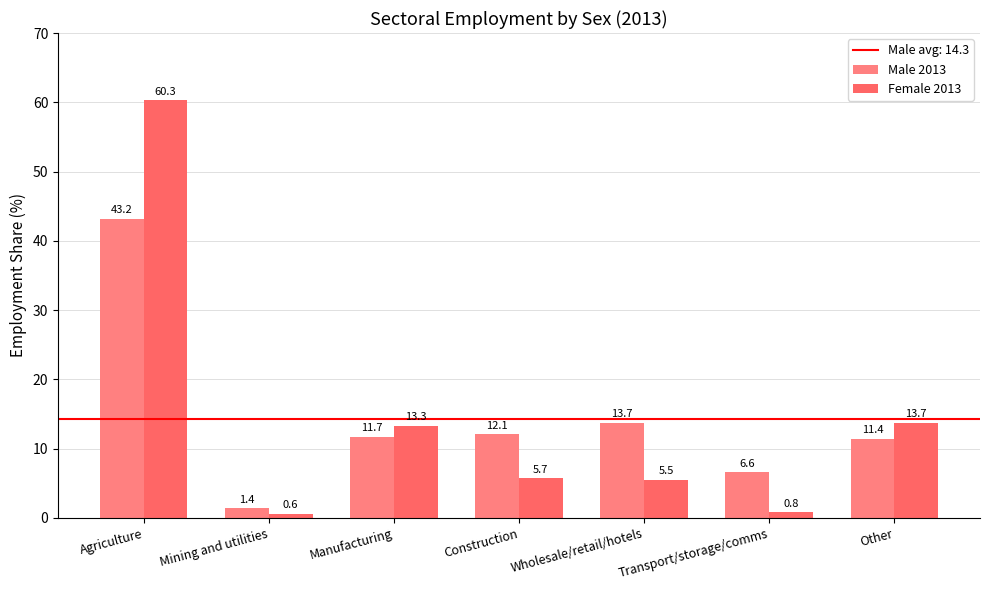

Reading left to right, list all the values displayed in this chart.

Male 2013: Agriculture=43.2	Mining and utilities=1.4	Manufacturing=11.7	Construction=12.1	Wholesale/retail/hotels=13.7	Transport/storage/comms=6.6	Other=11.4
Female 2013: Agriculture=60.3	Mining and utilities=0.6	Manufacturing=13.3	Construction=5.7	Wholesale/retail/hotels=5.5	Transport/storage/comms=0.8	Other=13.7